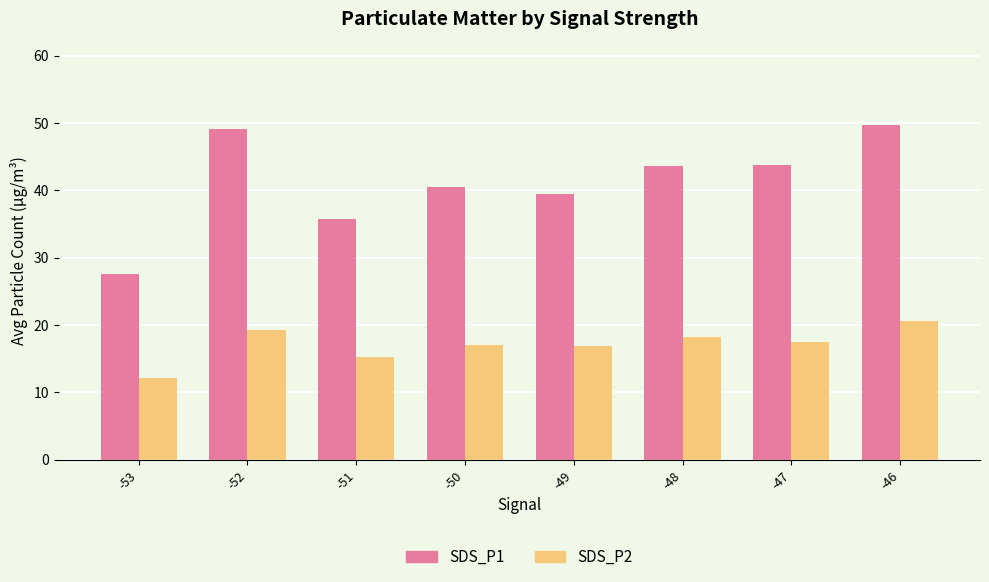

The SDS_P1 series shows 27.6 at -53. True or false?

True